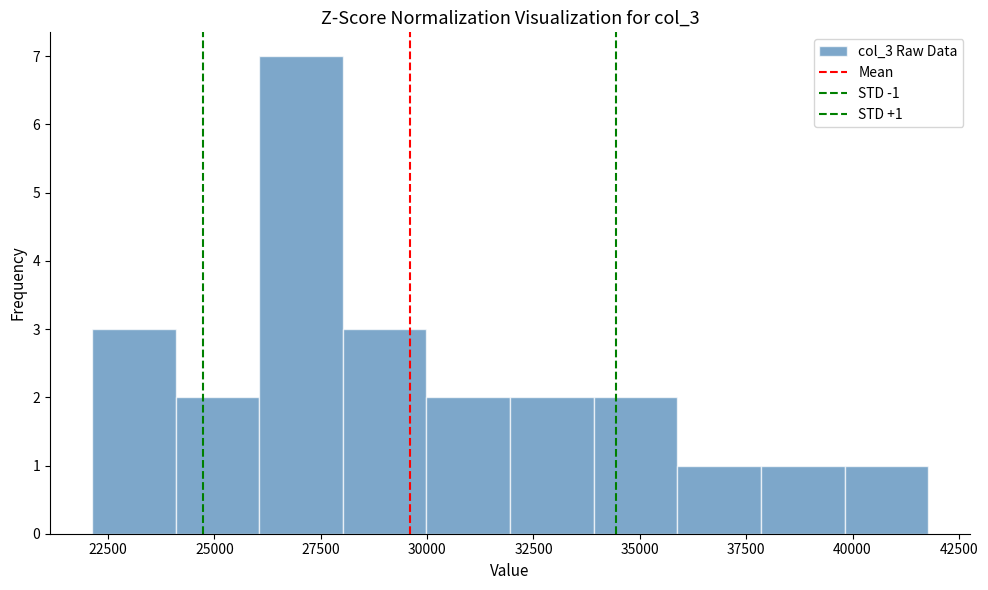

Read against the x-axis, roughly where is the centre of the tallest bar?

27000